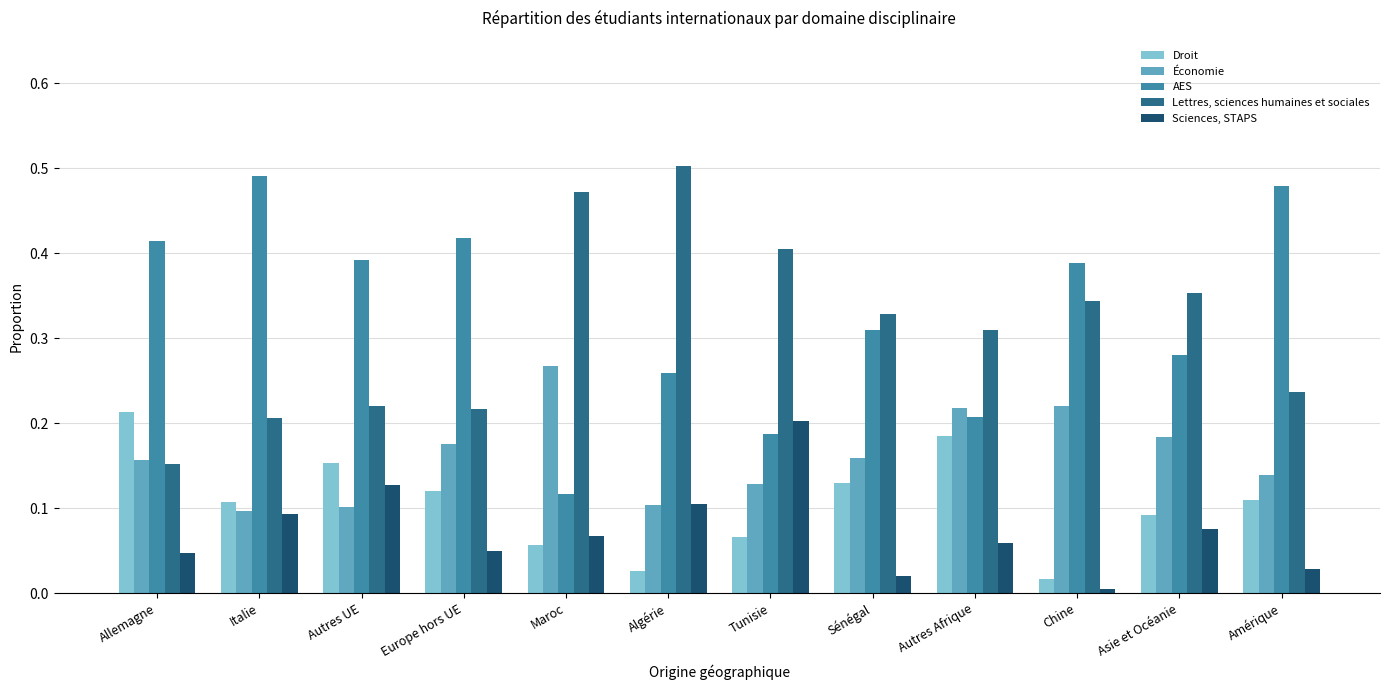

Rank the series at Autres Afrique from highest to lowest value.

Lettres, sciences humaines et sociales, Économie, AES, Droit, Sciences, STAPS